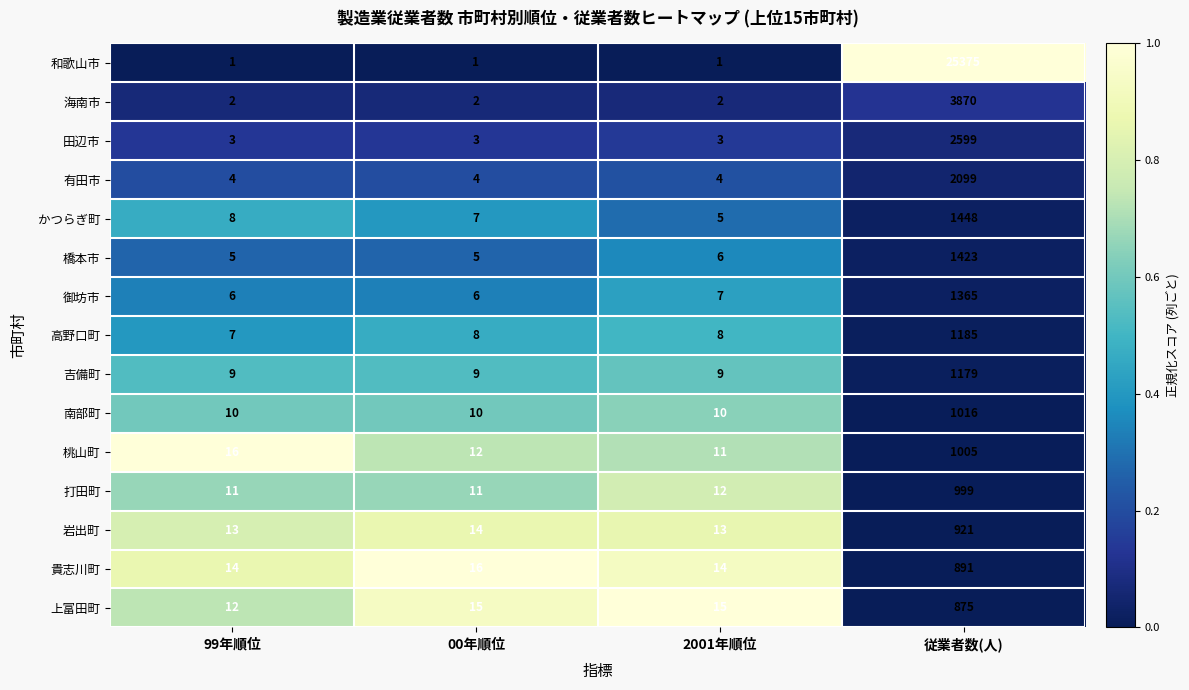

List the series in order of their peak value, lowest first.

上富田町, 貴志川町, 岩出町, 打田町, 桃山町, 南部町, 吉備町, 高野口町, 御坊市, 橋本市, かつらぎ町, 有田市, 田辺市, 海南市, 和歌山市